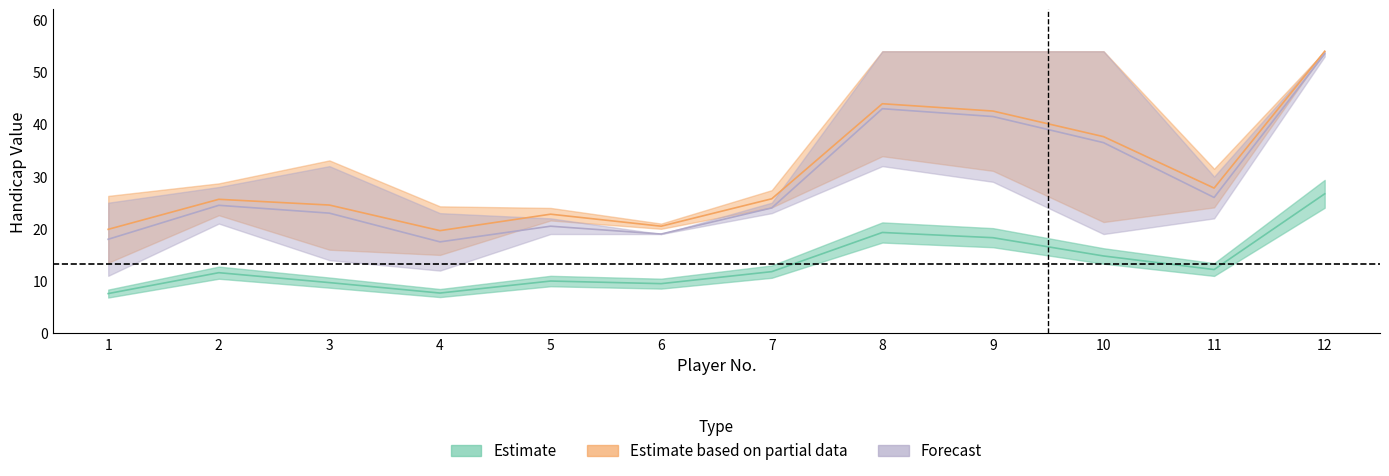

How many lines are shown in the chart?

5